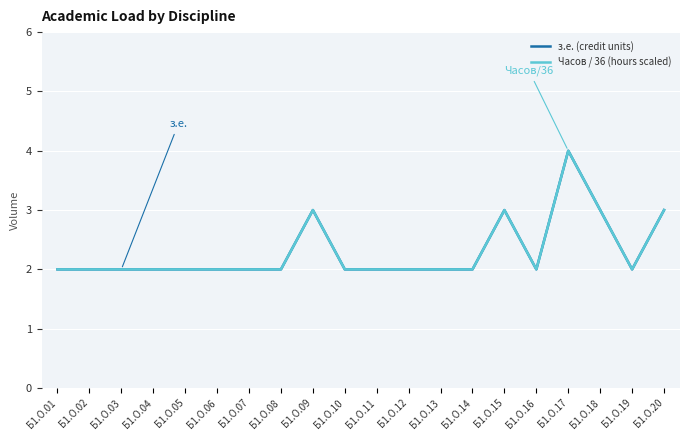

Does the chart display data point markers on the line(s)?

No